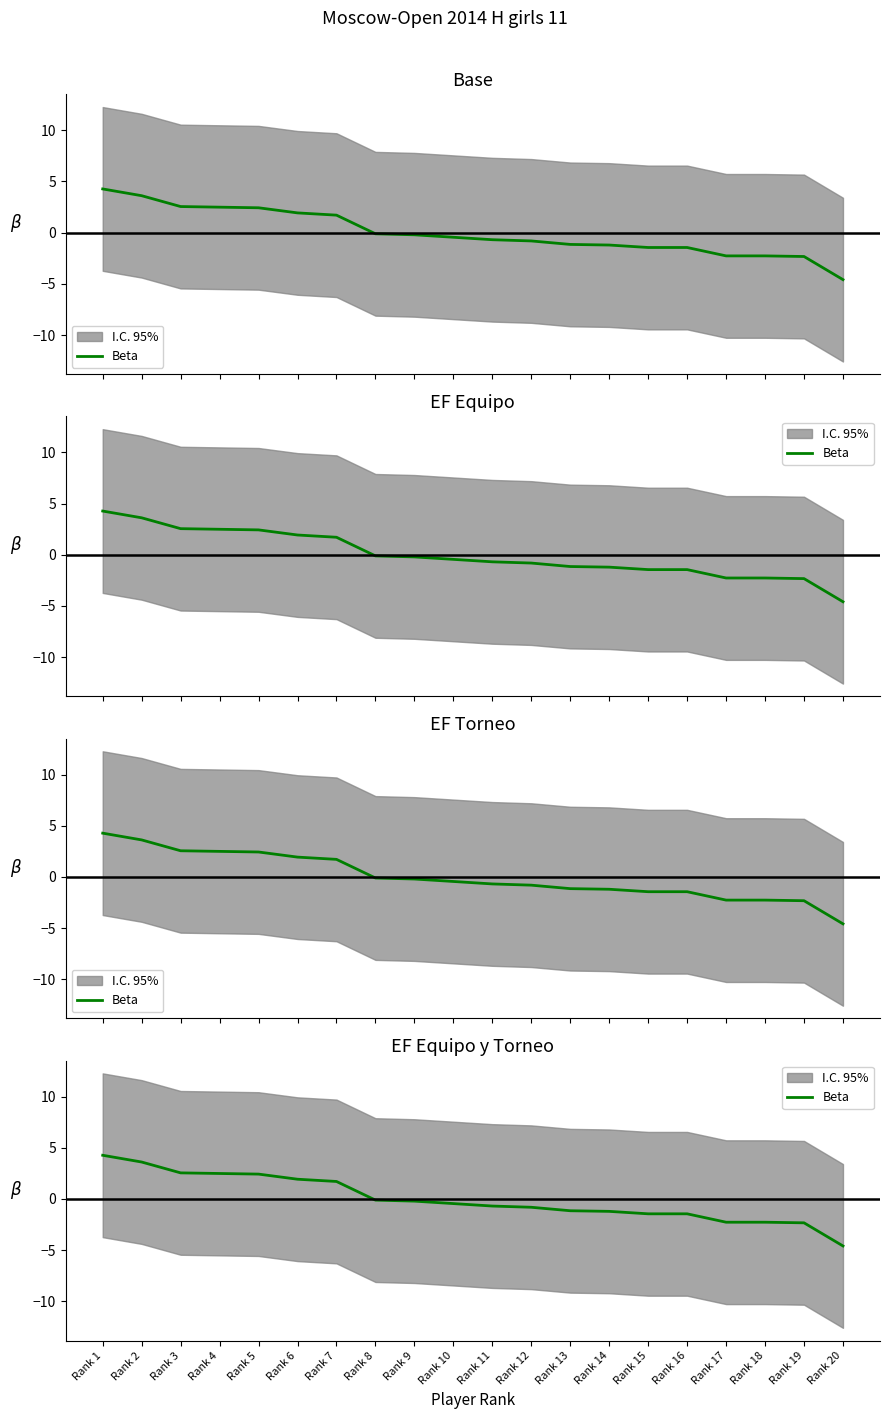

Reading left to right, list all the values displayed in this chart.

Rank 1=4.3	Rank 2=3.6	Rank 3=2.5	Rank 4=2.5	Rank 5=2.4	Rank 6=1.9	Rank 7=1.7	Rank 8=-0.1	Rank 9=-0.2	Rank 10=-0.5	Rank 11=-0.7	Rank 12=-0.8	Rank 13=-1.1	Rank 14=-1.2	Rank 15=-1.4	Rank 16=-1.4	Rank 17=-2.3	Rank 18=-2.3	Rank 19=-2.3	Rank 20=-4.6